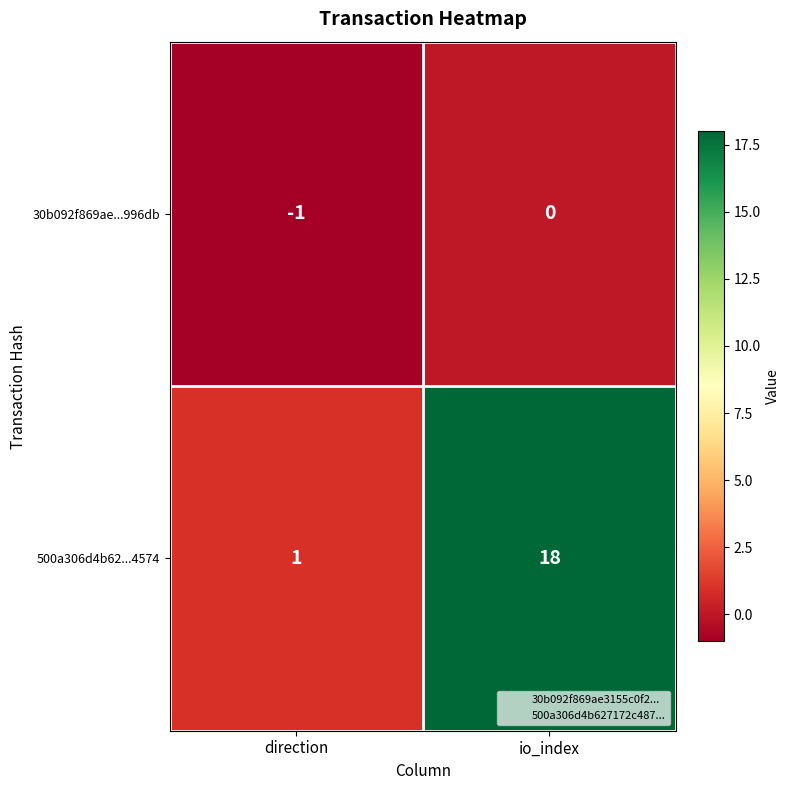

True or false: 500a306d4b62...4574 has a value of 18 at io_index.

True